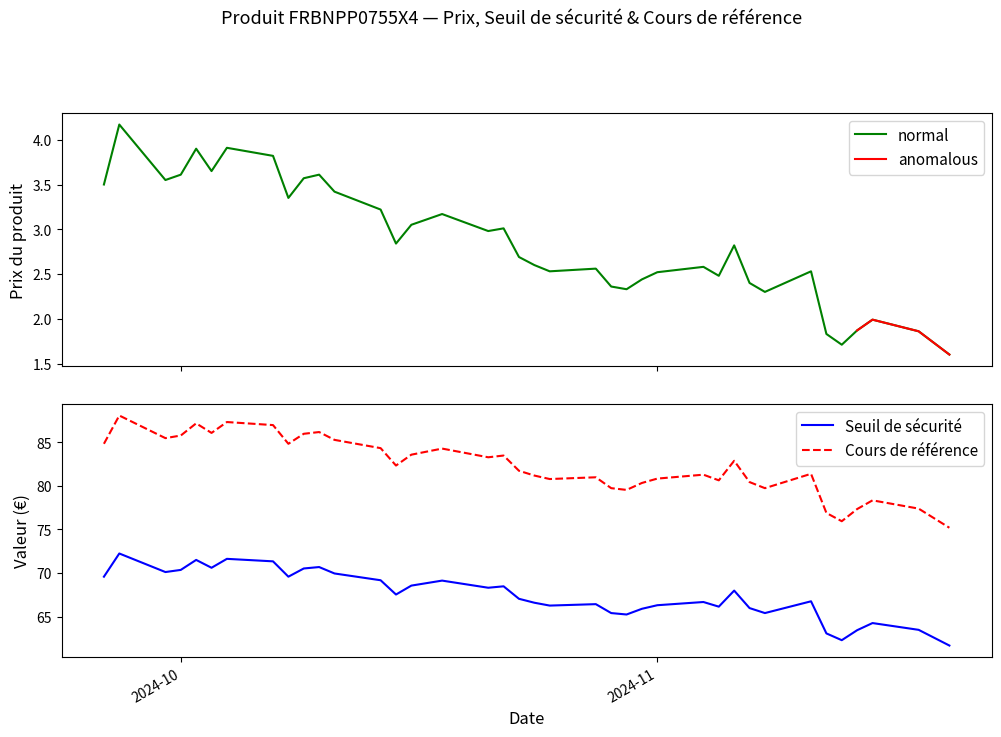

What is the lowest value of the normal series?

1.6